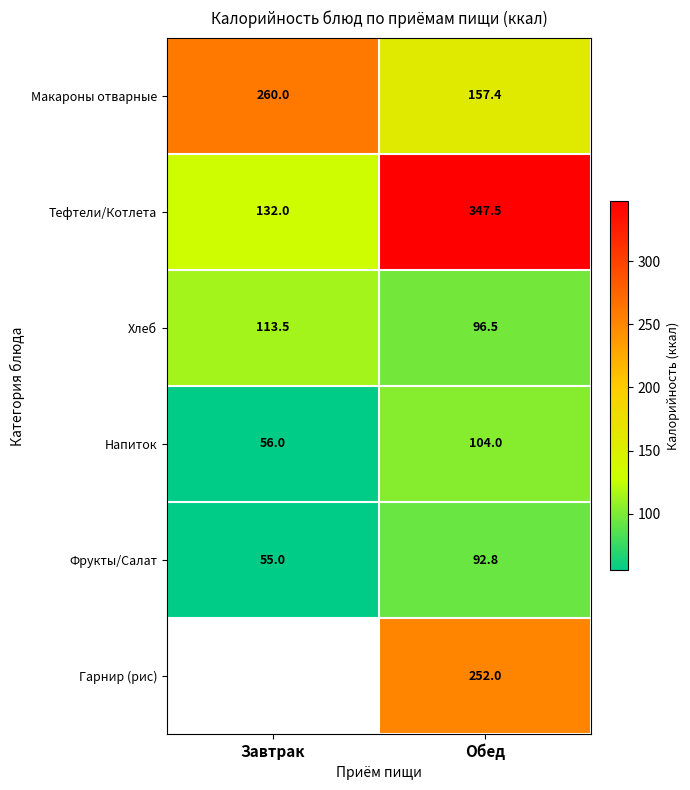

Rank the categories by Тефтели/Котлета value from highest to lowest.

Обед, Завтрак